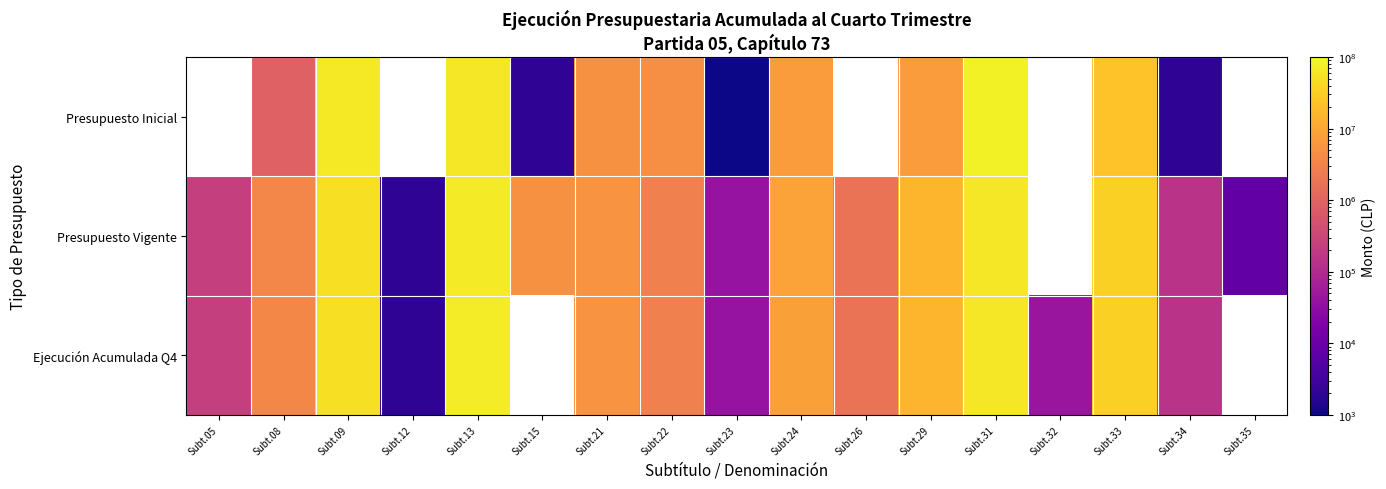

The Ejecución Acumulada Q4 series shows 3650253.0 at Subt.08. True or false?

True